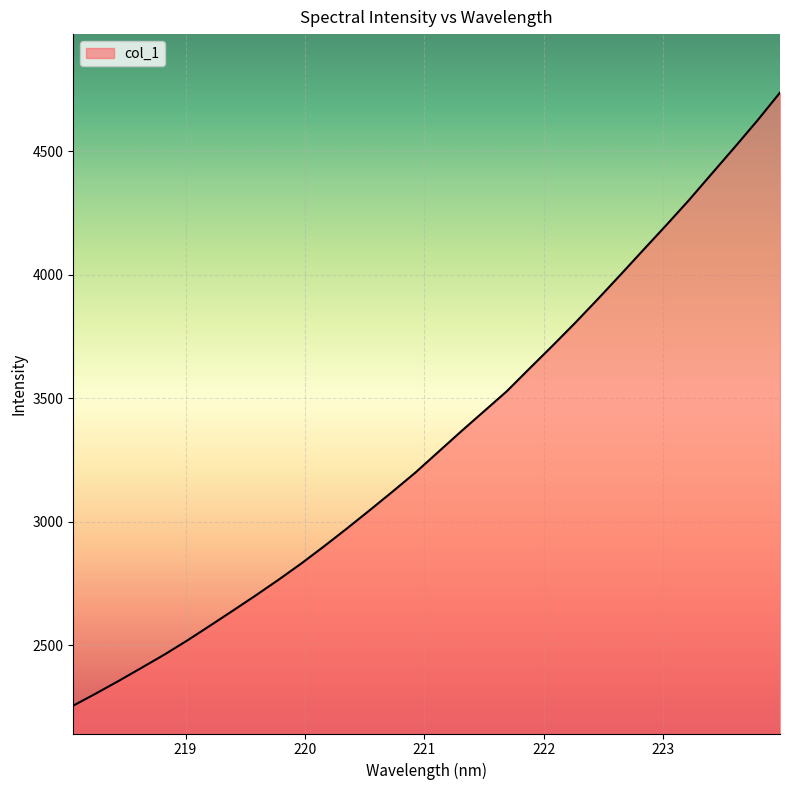

What is the greatest value displayed?

4737.3